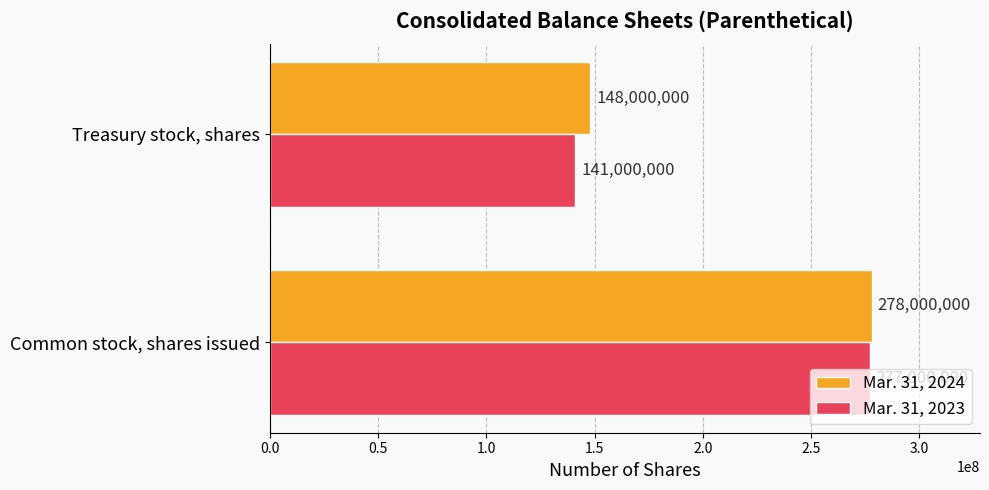

Which series has the largest total across all categories?

Mar. 31, 2024